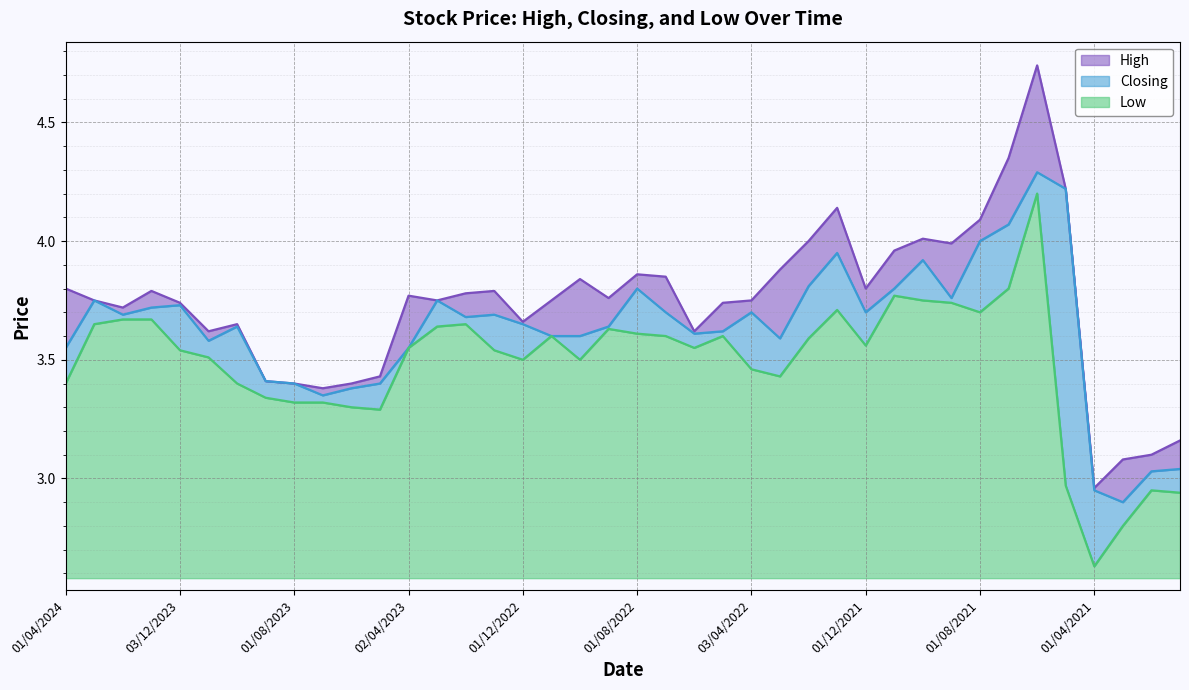

At which label does Closing reach its peak?

01/06/2021